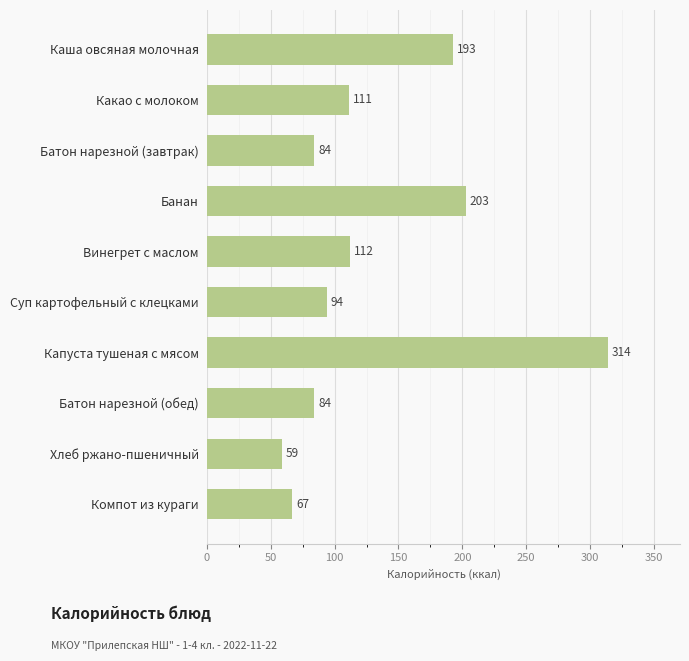

Approximately how many times larger is the value at Банан compared to Винегрет с маслом?

1.8